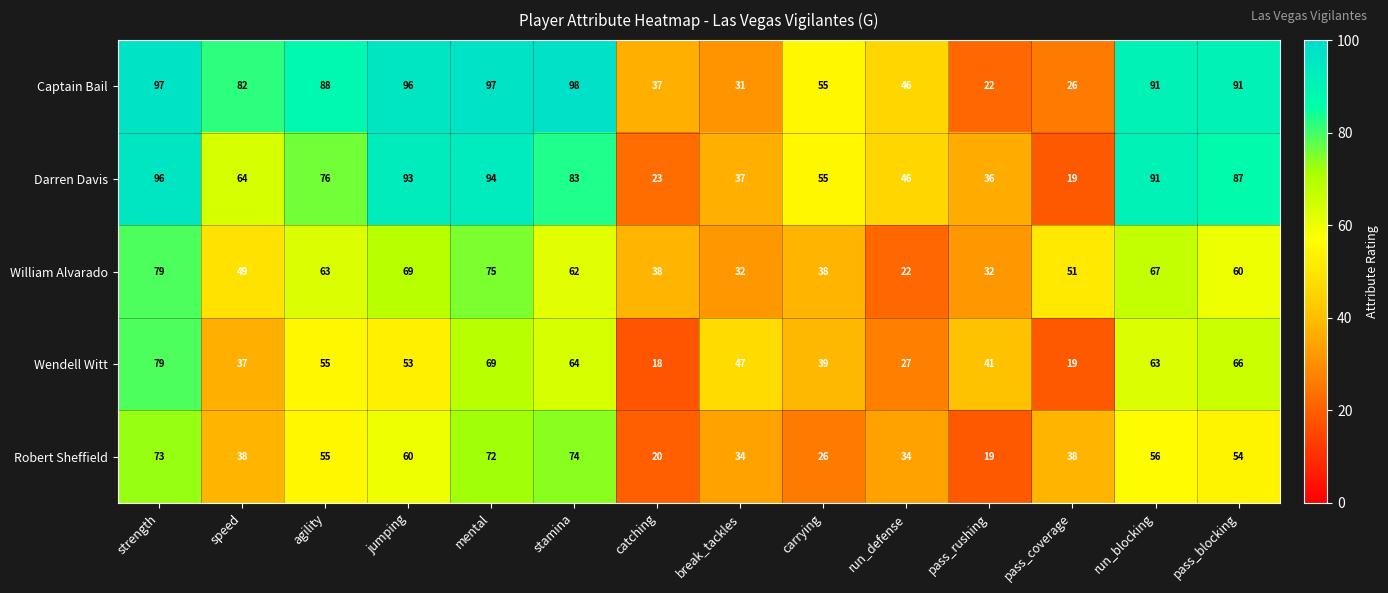

What value does the Wendell Witt series have at mental, to the nearest 5?

70